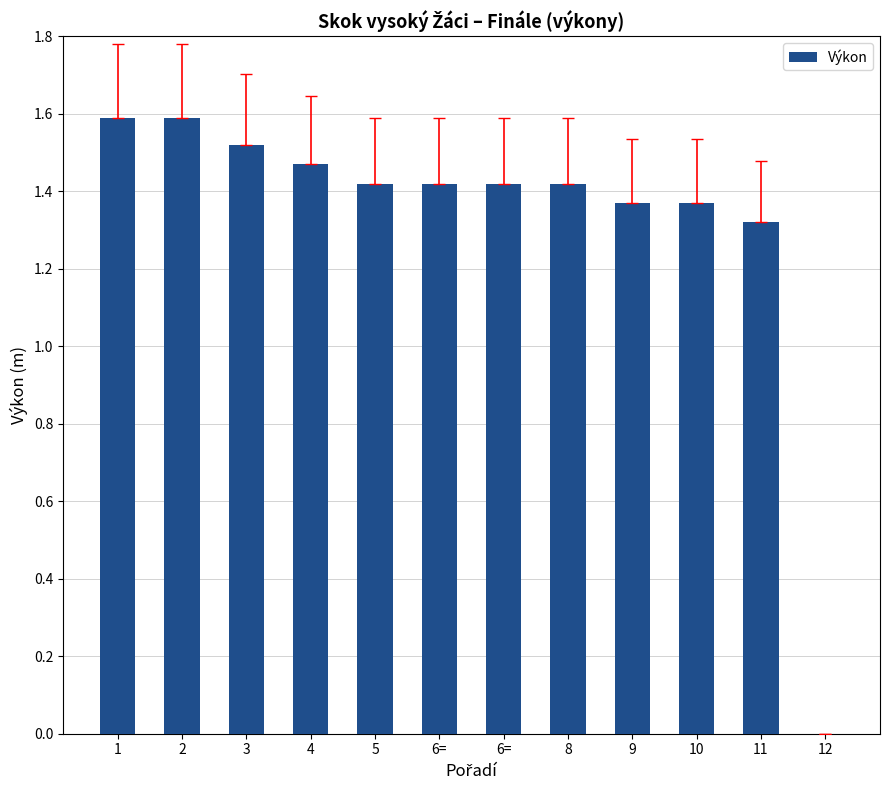

List the labels in order of value, smallest first.

12, 11, 9, 10, 5, 6=, 6=, 8, 4, 3, 1, 2